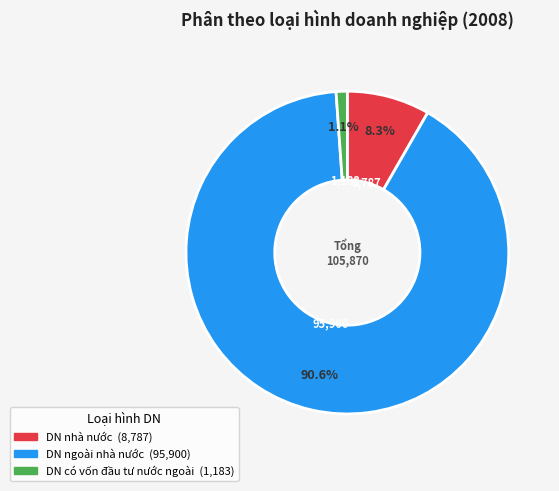

To the nearest percent, what is the difference between the largest and smallest slice percentages?

89%